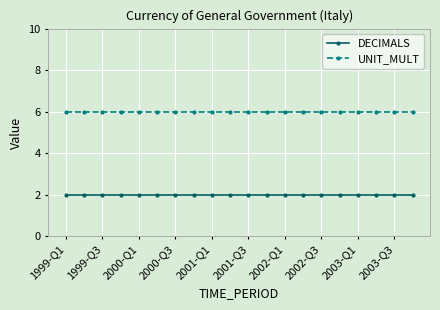

What is the value of the DECIMALS point at the 9th from the left?

2